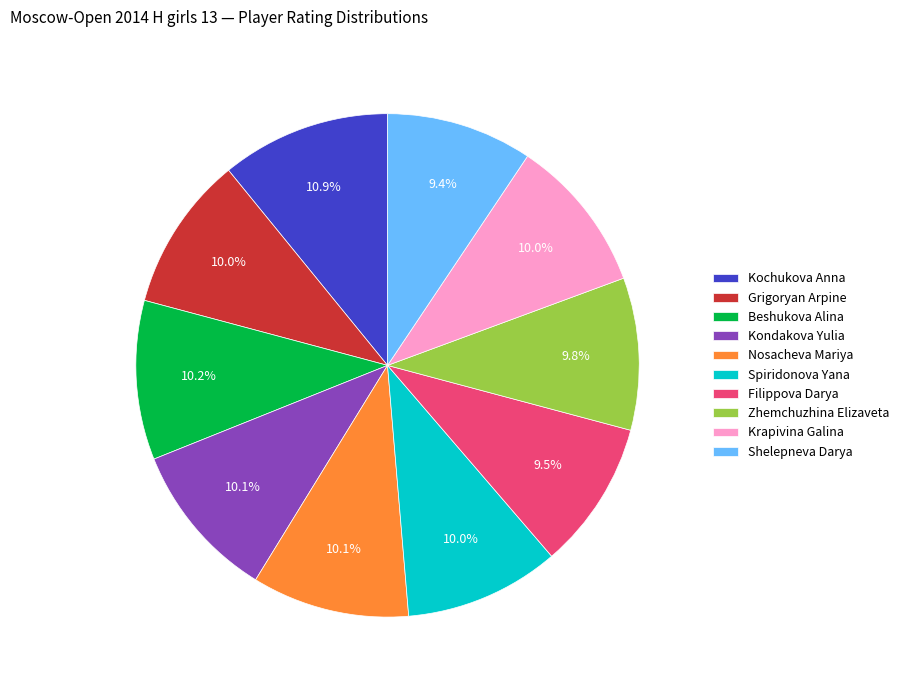

To the nearest percent, what is the combined percentage of Grigoryan Arpine and Spiridonova Yana?

20%